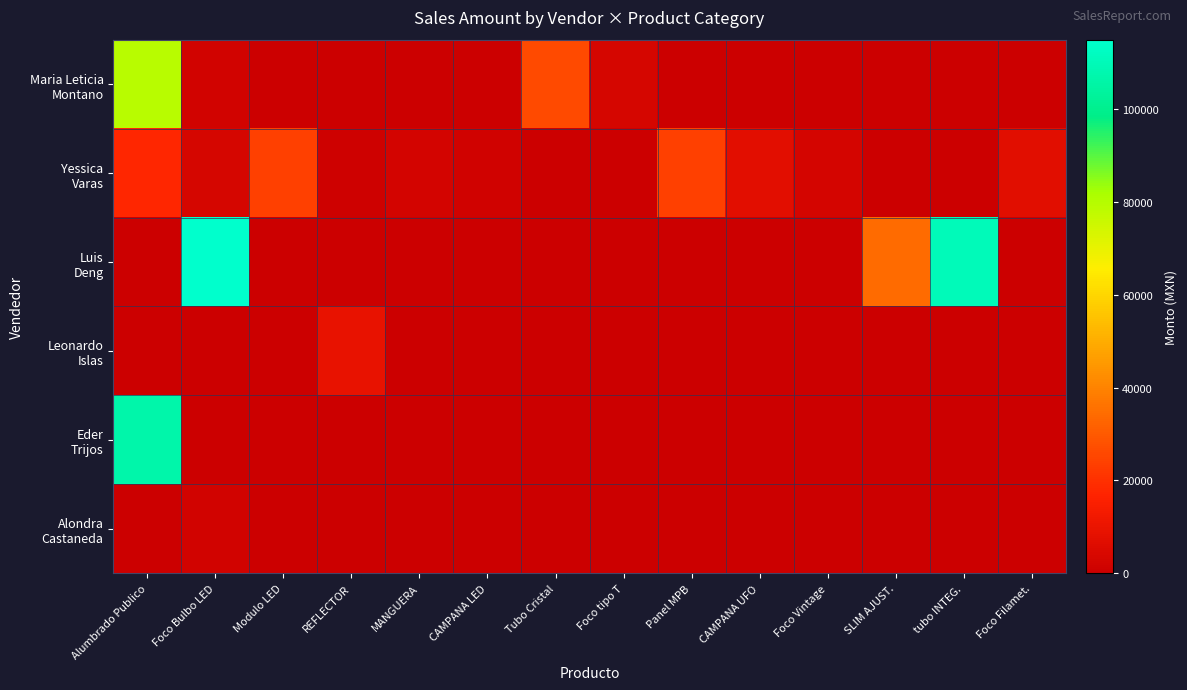

Which series has the largest total across all categories?

Luis Deng